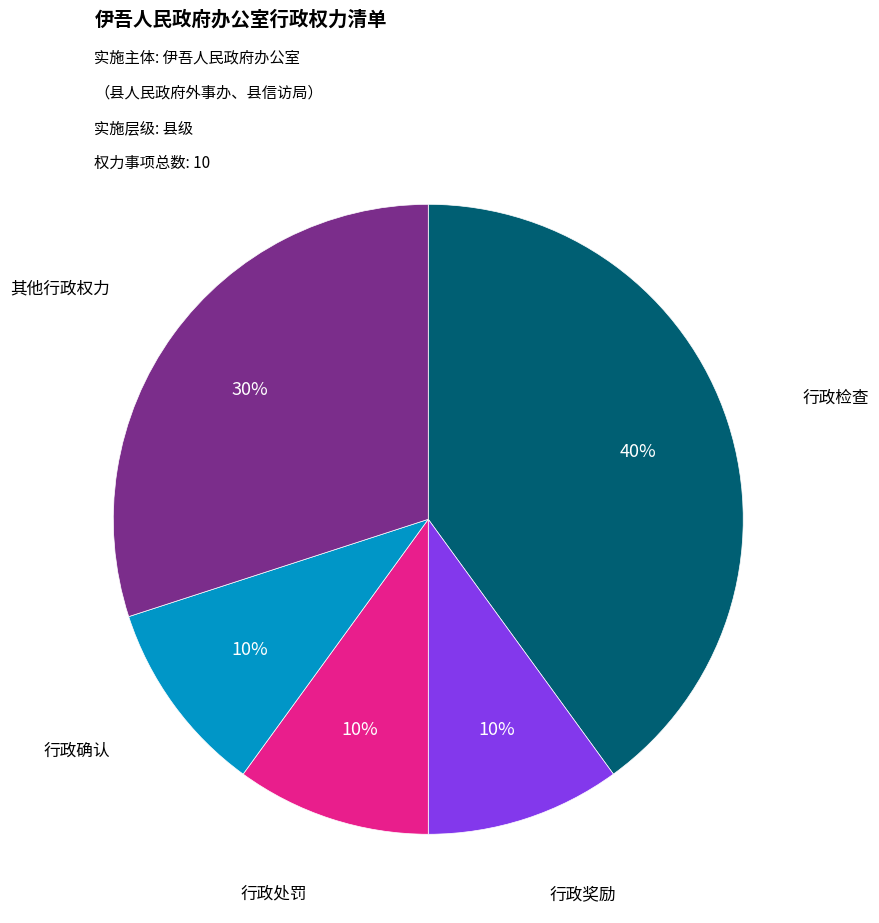

Which slice is the largest?

行政检查